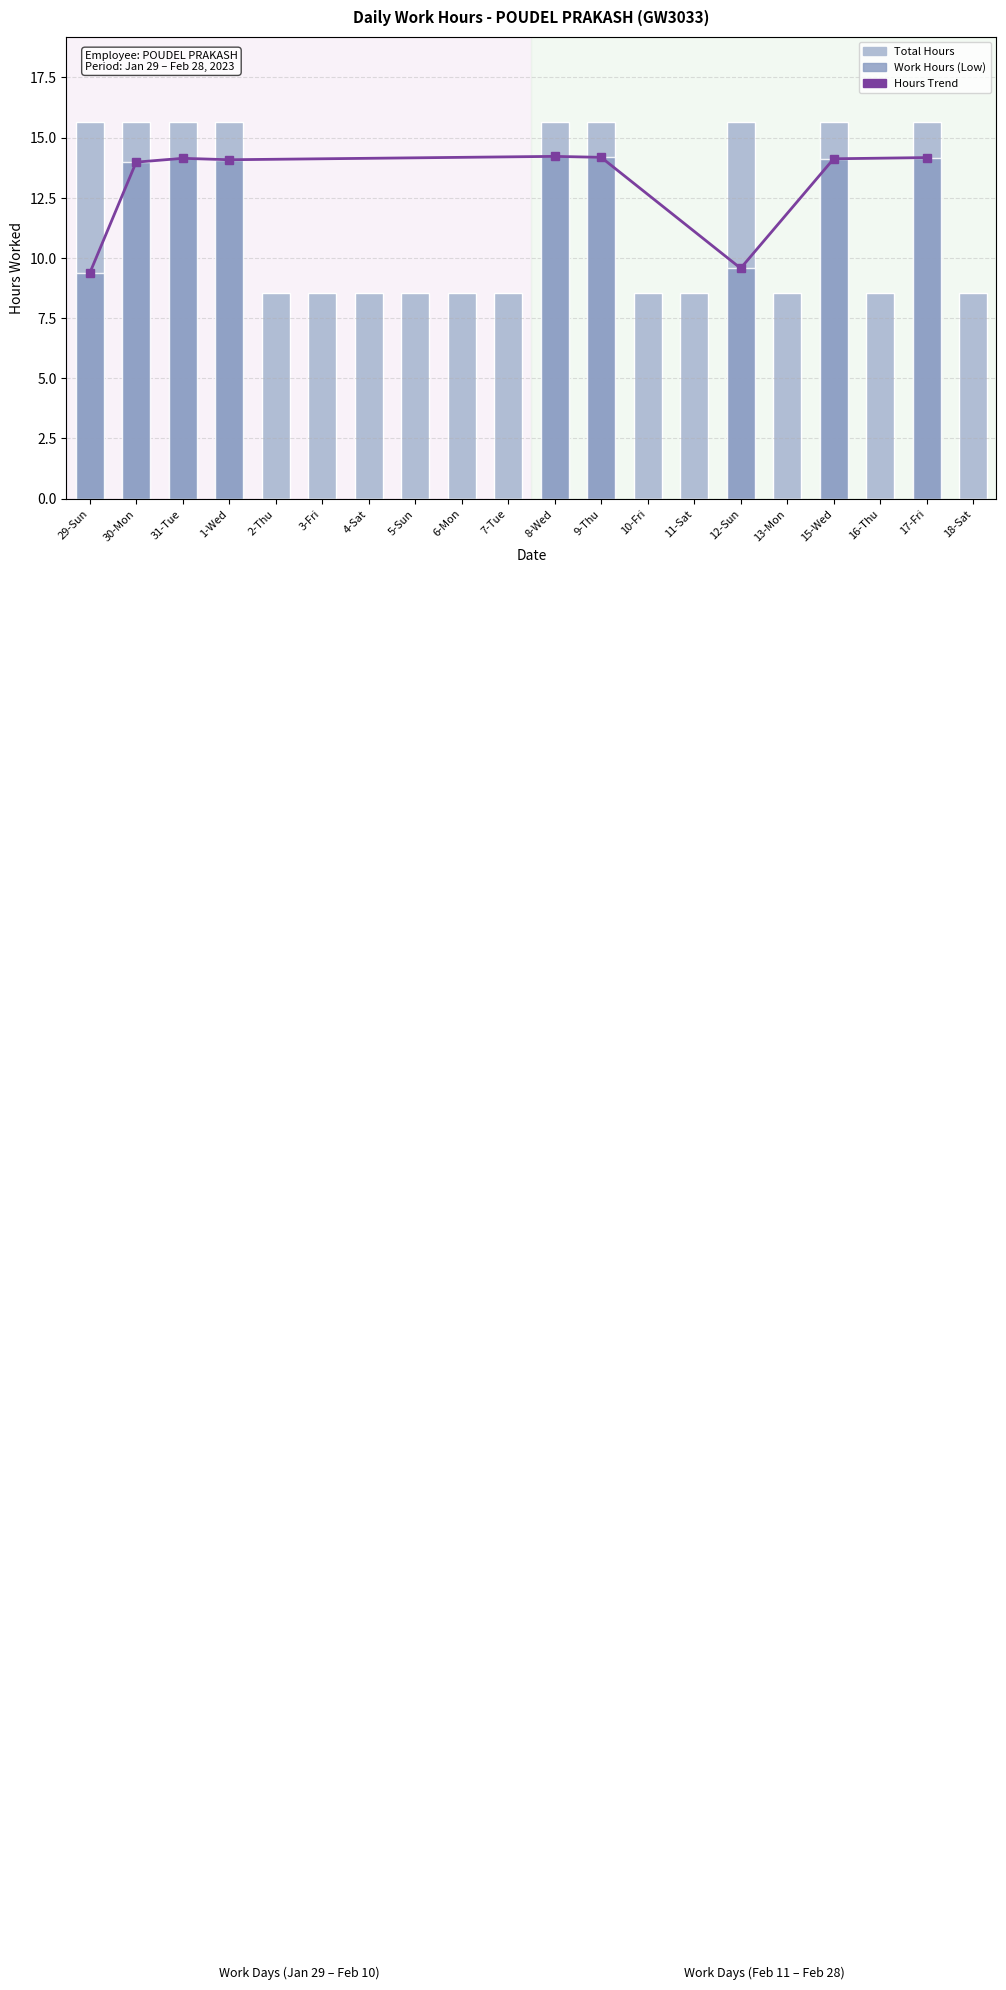

What is the difference between the values at 7-Tue and 8-Wed?

14.2